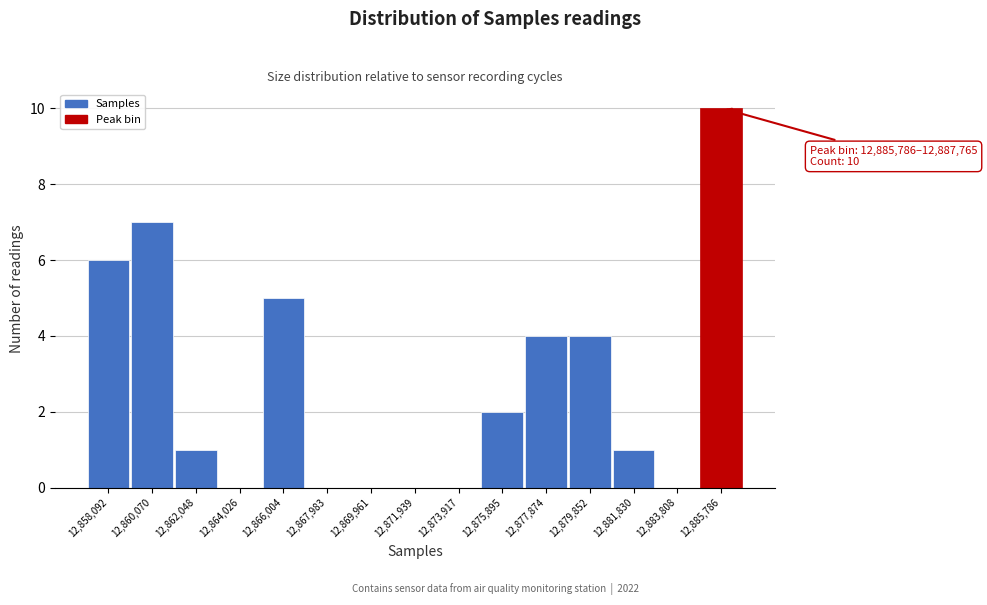

Reading left to right, list all the values displayed in this chart.

12,858,092=6	12,860,070=7	12,862,048=1	12,864,026=0	12,866,004=5	12,867,983=0	12,869,961=0	12,871,939=0	12,873,917=0	12,875,895=2	12,877,874=4	12,879,852=4	12,881,830=1	12,883,808=0	12,885,786=10